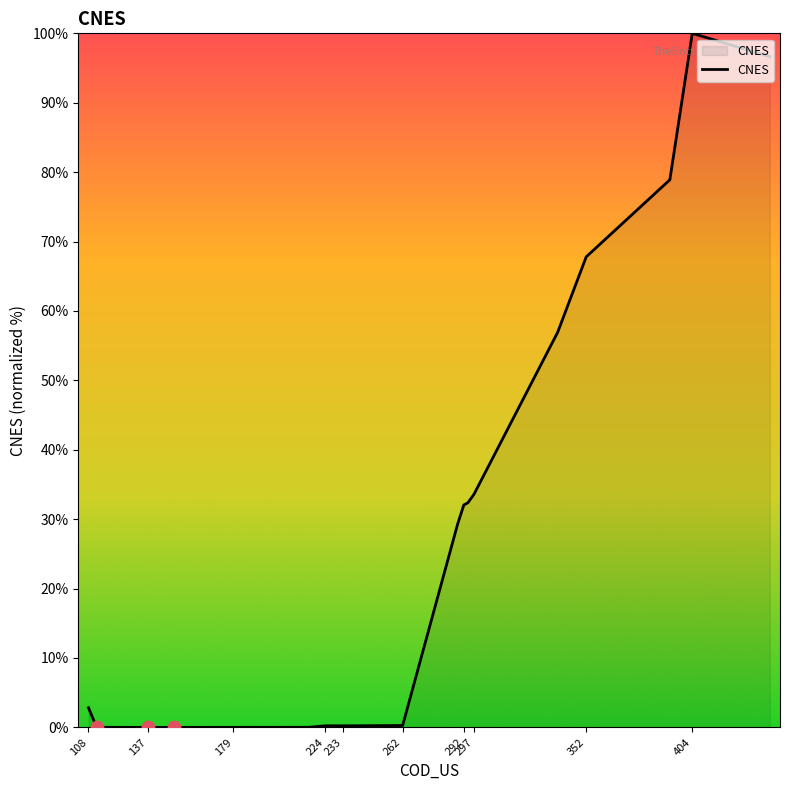

What is the maximum value shown in the chart?

100.0